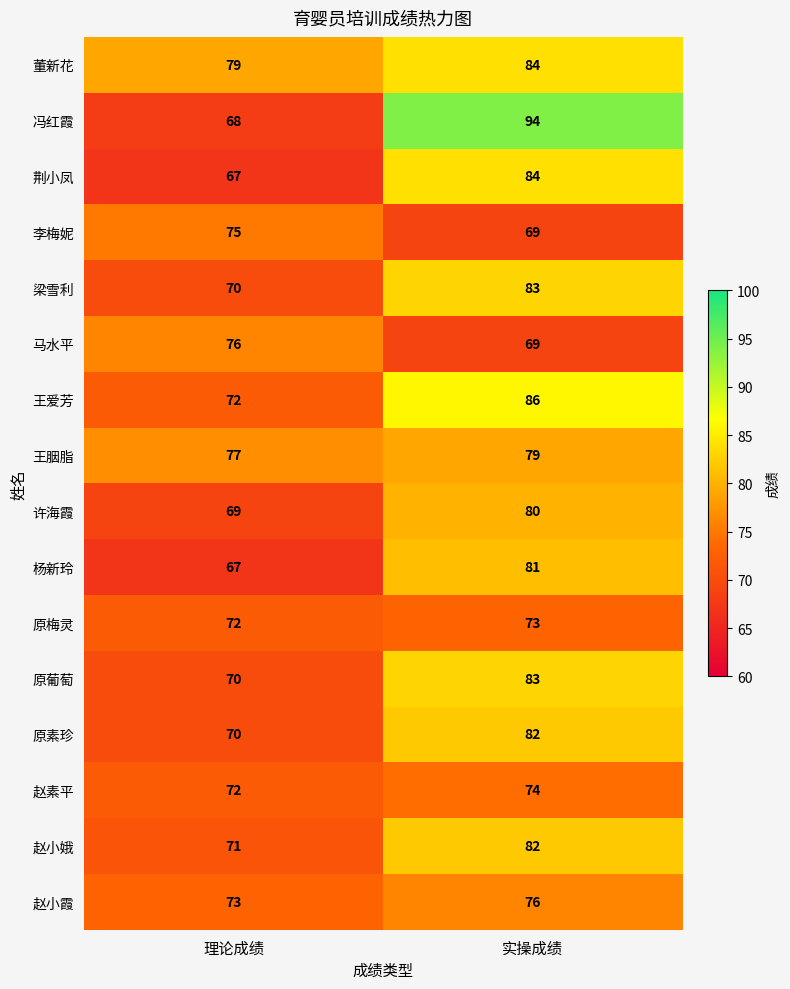

What is the difference between the maximum and minimum values in the 赵小娥 series?

11